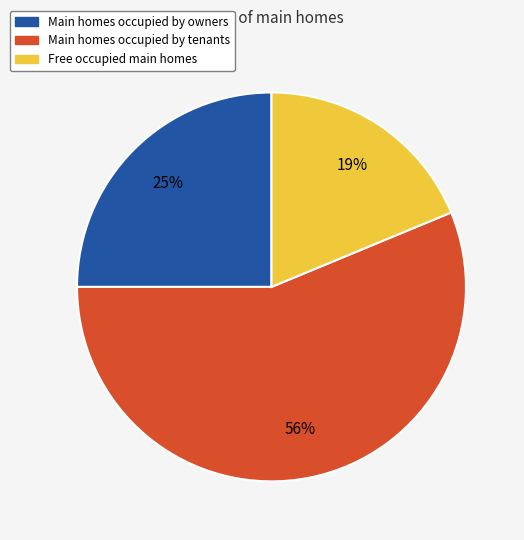

Does any single category account for the majority?

Yes